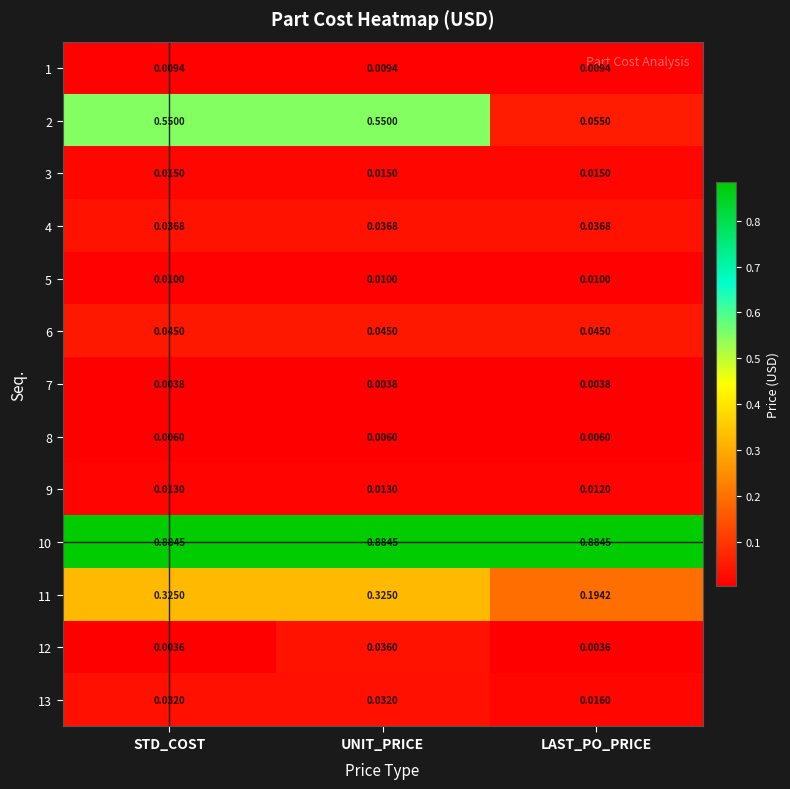

Where is 13 nearest to the value 0?

LAST_PO_PRICE